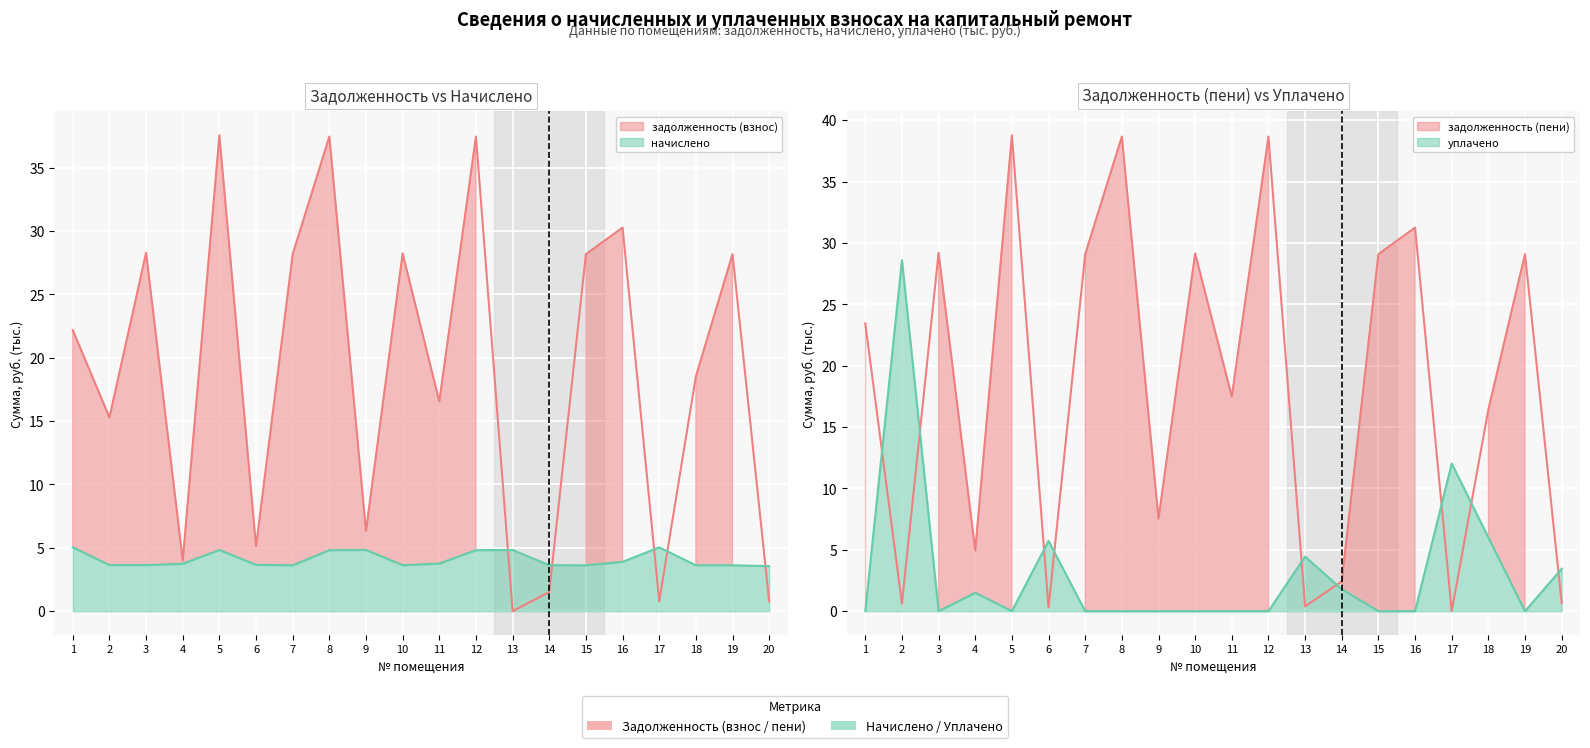

In задолженность (пени), how many points are lower than both neighbors (excluding endpoints)?

7